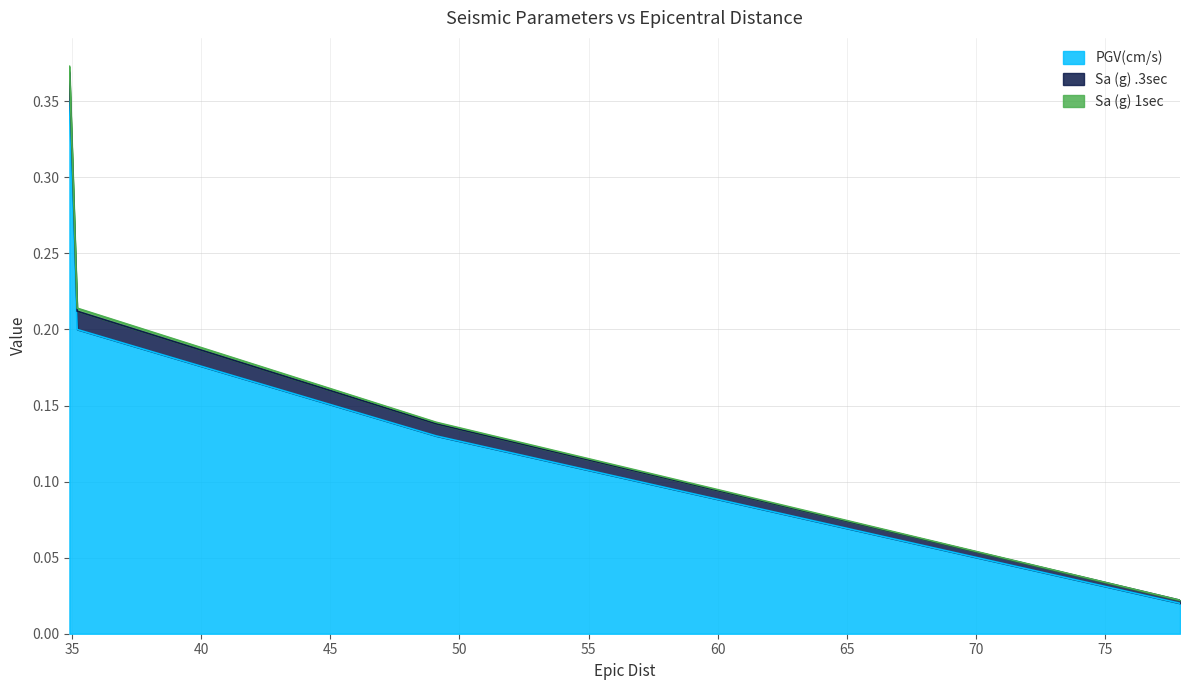

At 34.9, list the series in order from smallest to largest.

PGV(cm/s), Sa (g) .3sec, Sa (g) 1sec